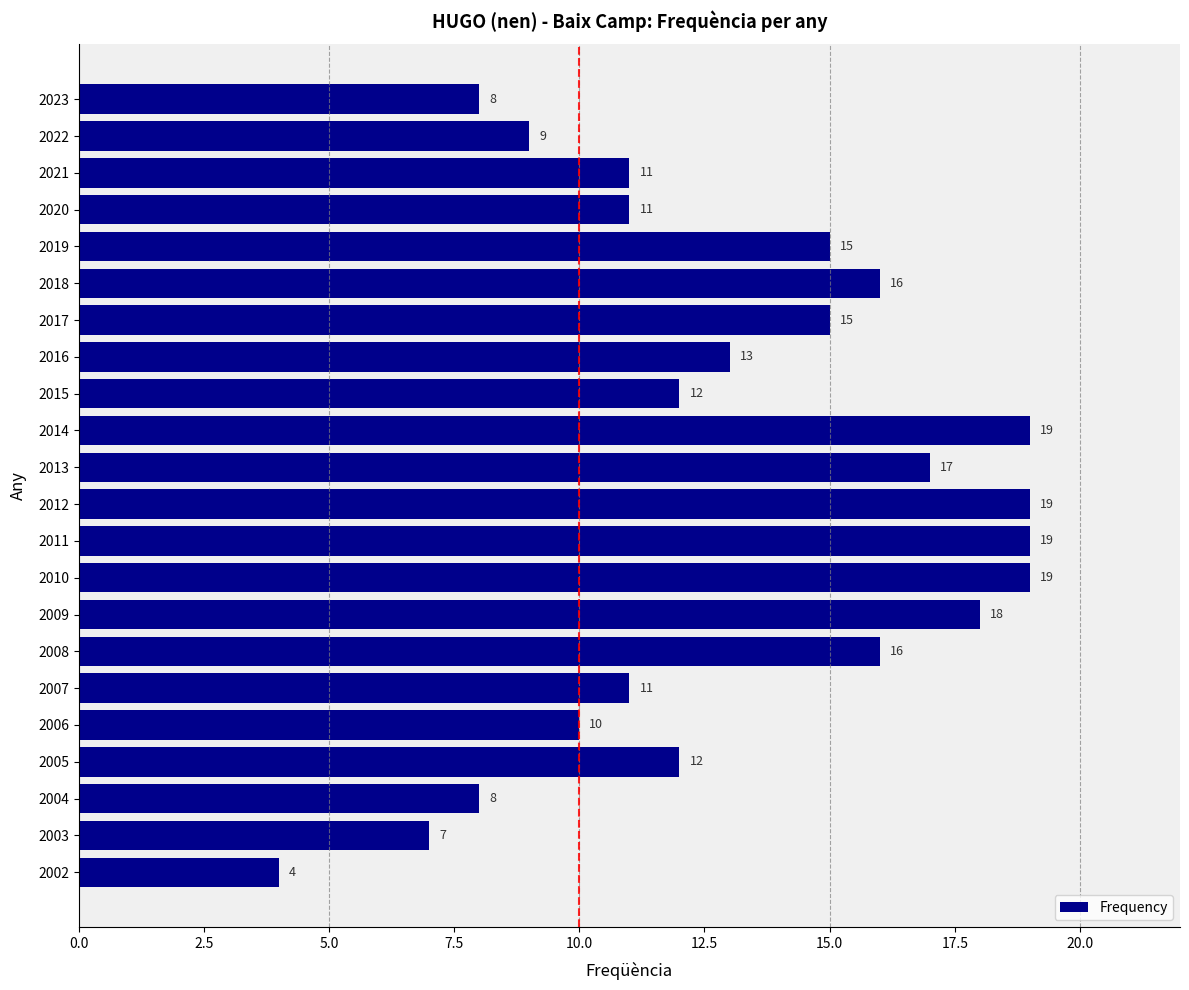

Are the bars horizontal?

Yes